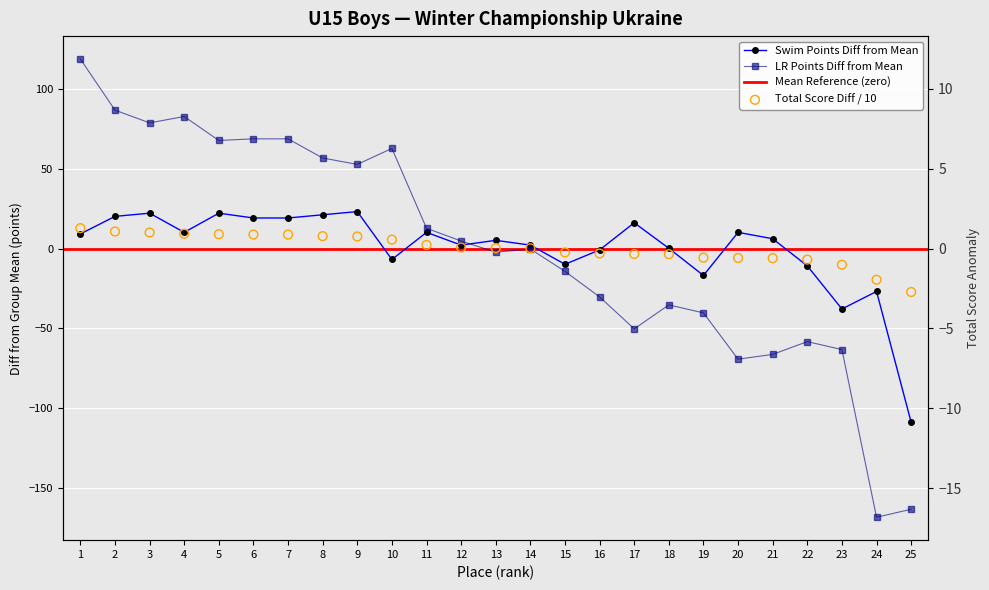

Which series reaches the maximum Y coordinate?

Laser-run (col_13)